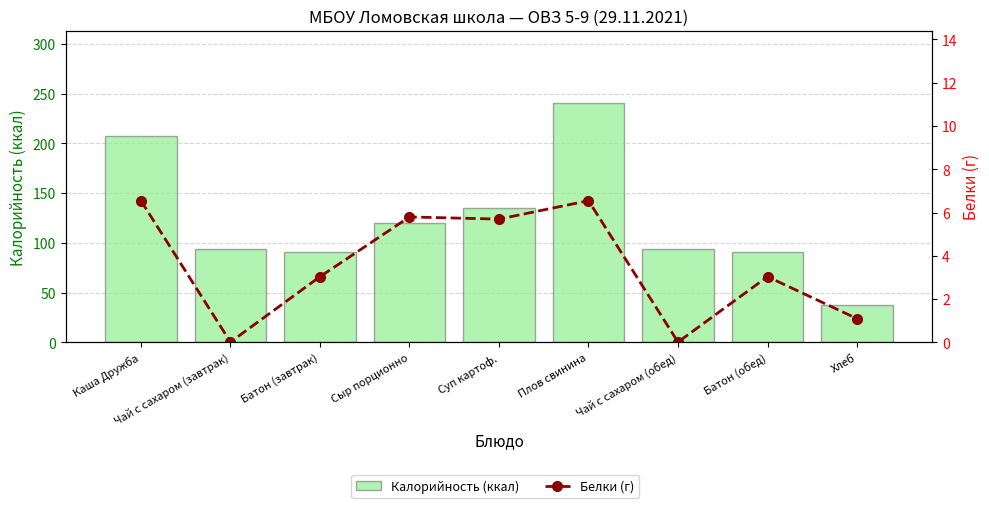

What is the difference between the Калорийность (ккал) values at Чай с сахаром (завтрак) and Каша Дружба?

113.7